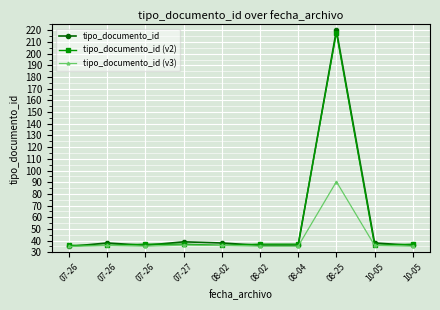

What are all the series names shown in the legend?

tipo_documento_id, tipo_documento_id (v2), tipo_documento_id (v3)